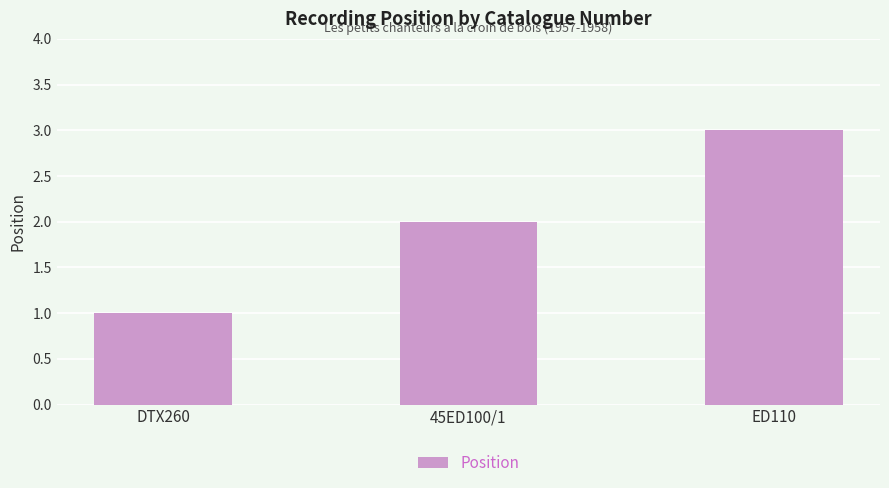

What is the value of the 1st bar from the left?

1